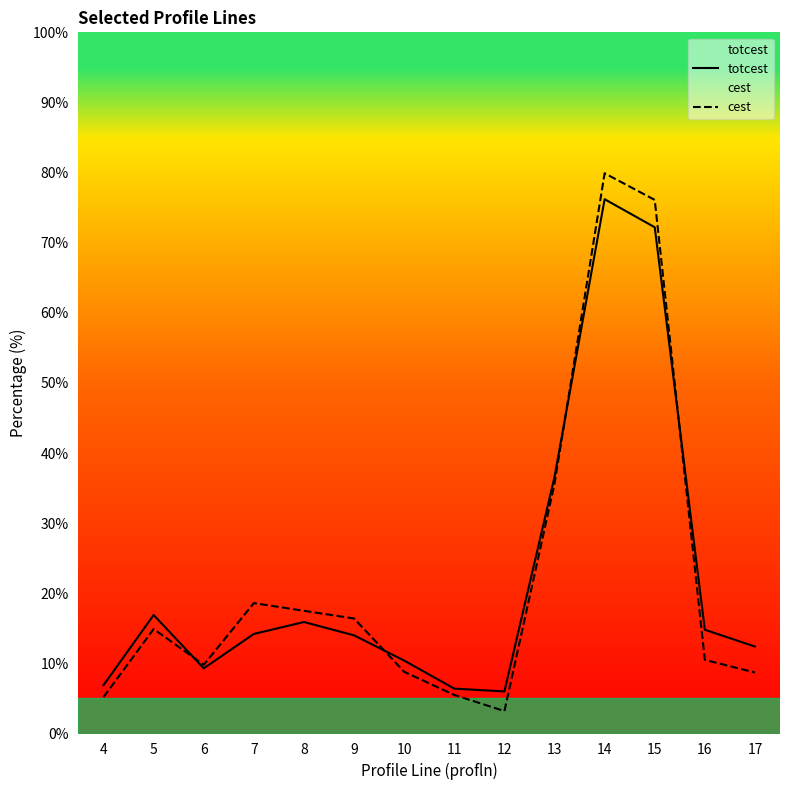

Reading right to left, transcribe all the data shown in this chart.

totcest: 12.4	14.8	72.2	76.2	36.6	6.0	6.4	10.4	14.0	15.9	14.2	9.3	16.9	6.9
cest: 8.7	10.5	76.1	79.9	35.6	3.2	5.5	8.8	16.4	17.5	18.6	9.8	14.9	5.2